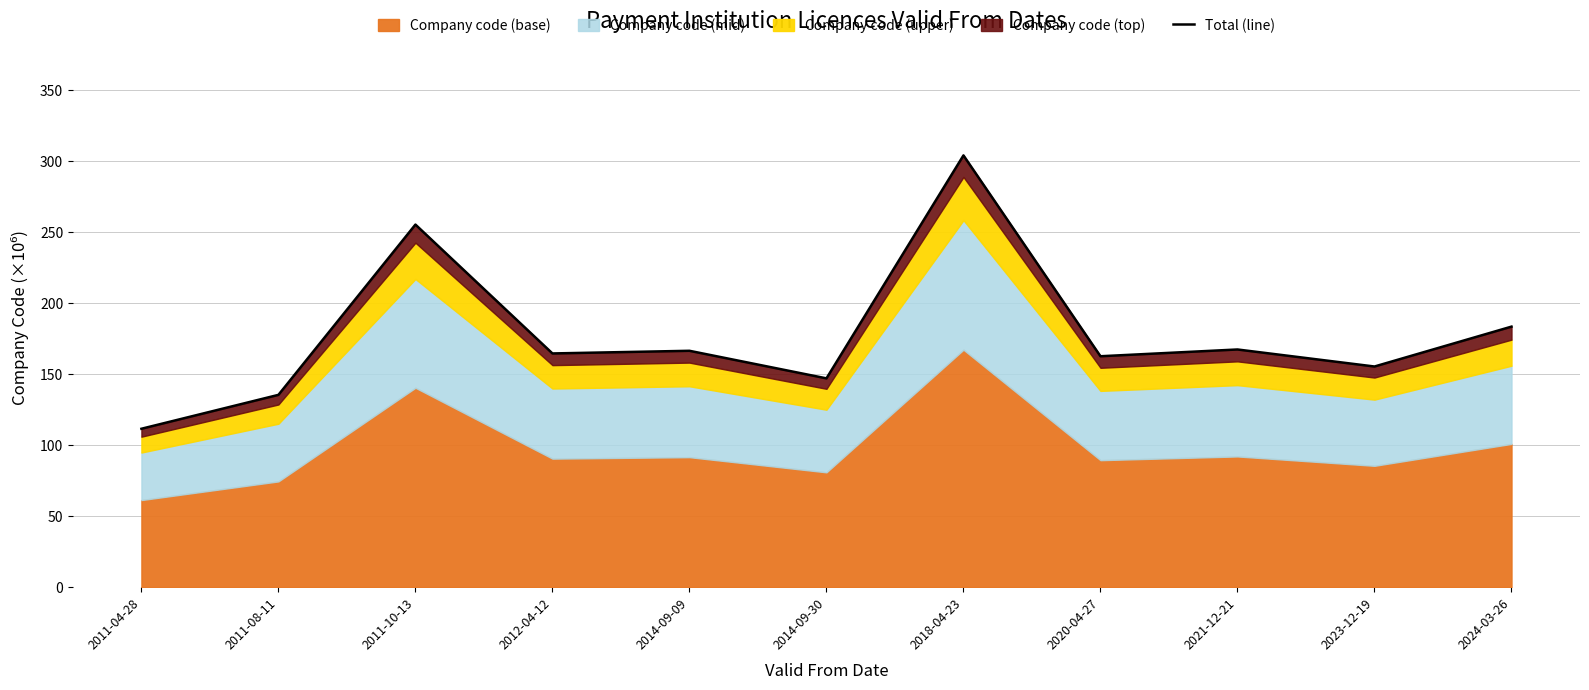

Rank the categories by value from highest to lowest.

2018-04-23, 2011-10-13, 2024-03-26, 2021-12-21, 2014-09-09, 2012-04-12, 2020-04-27, 2023-12-19, 2014-09-30, 2011-08-11, 2011-04-28